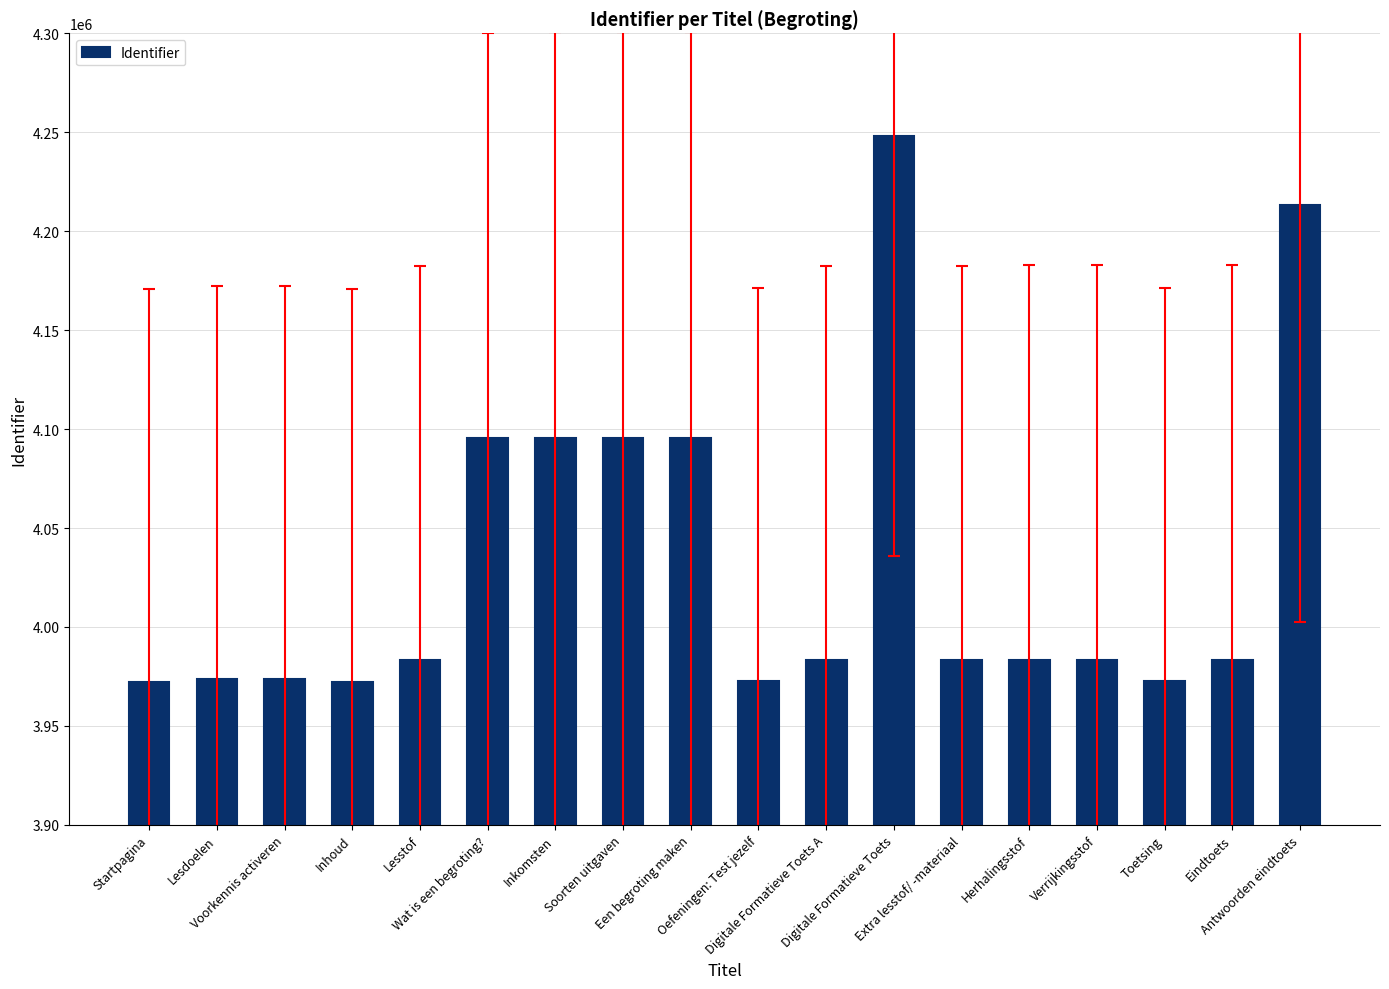

What is the maximum value shown in the chart?

4248117